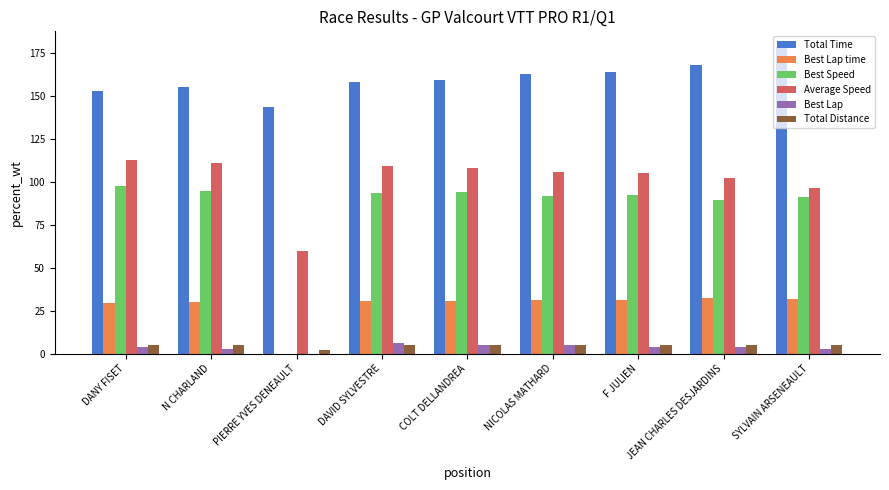

What is the sum of all Best Lap time values?

247.5